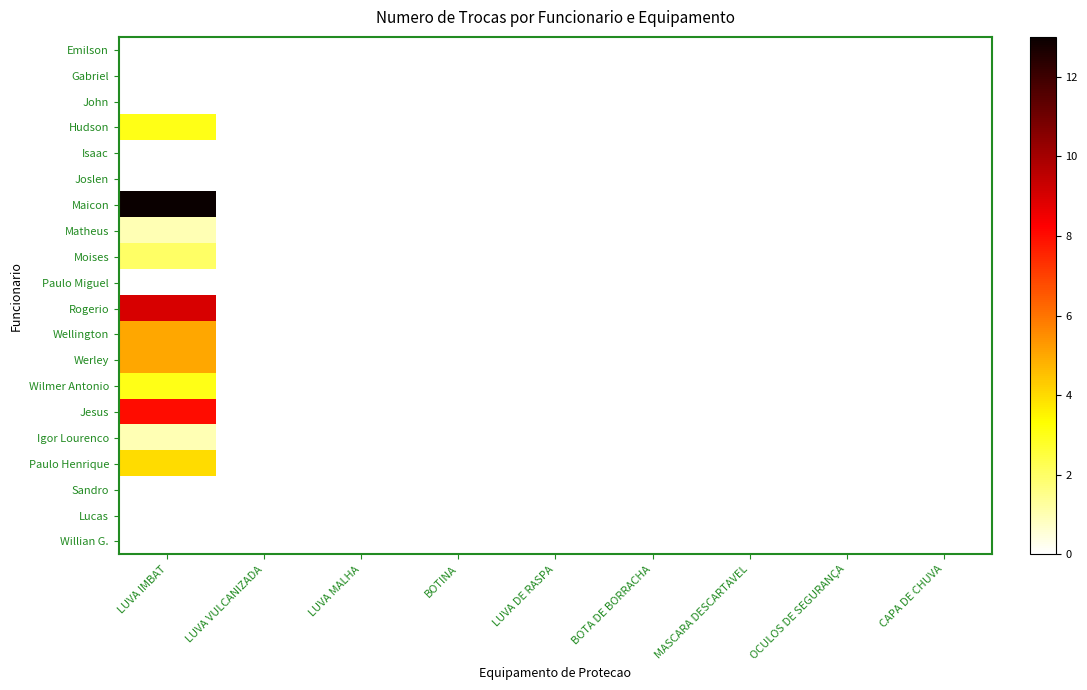

At which category is the sum across all series the highest?

LUVA IMBAT